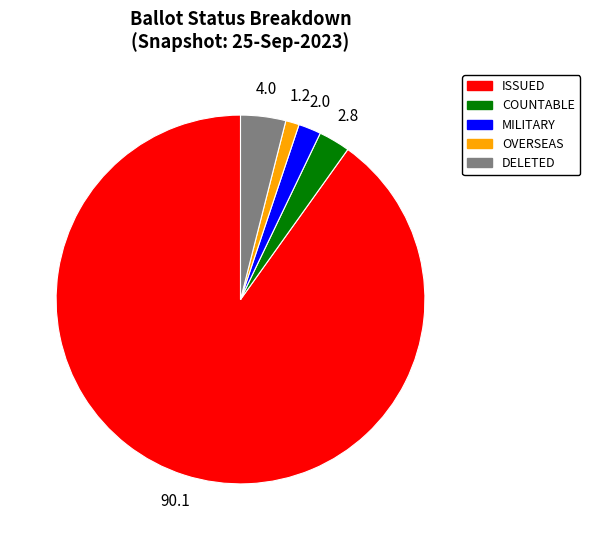

Combined, do DELETED and MILITARY account for over 50%?

No